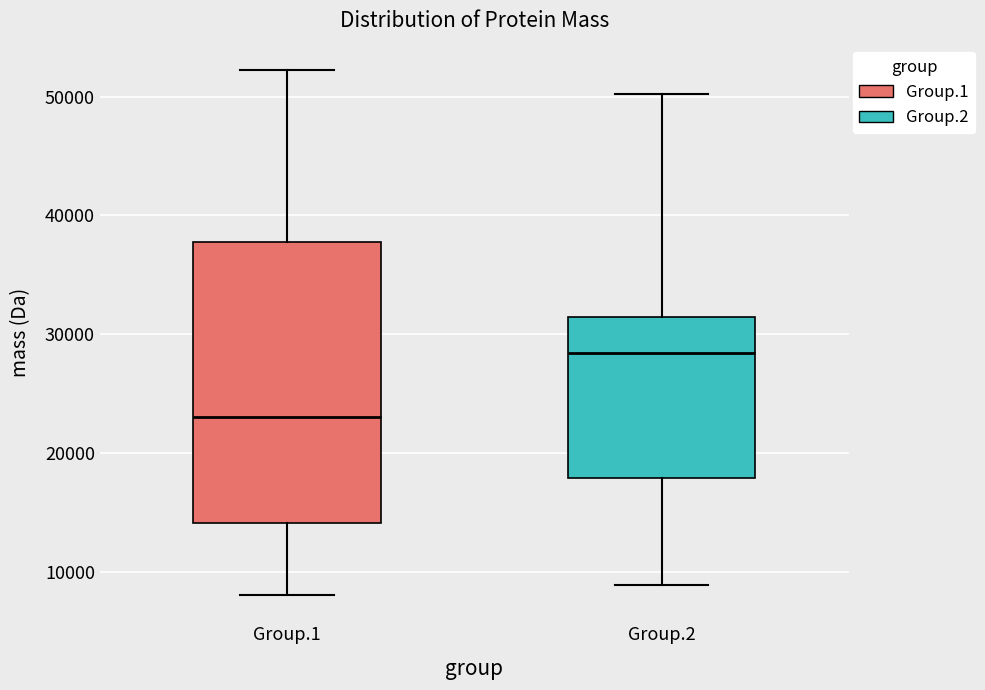

Where is the upper edge of the box for Group.1 on the y-axis? The values are not printed on the chart, so give them approximately, as read against the axis.

38000